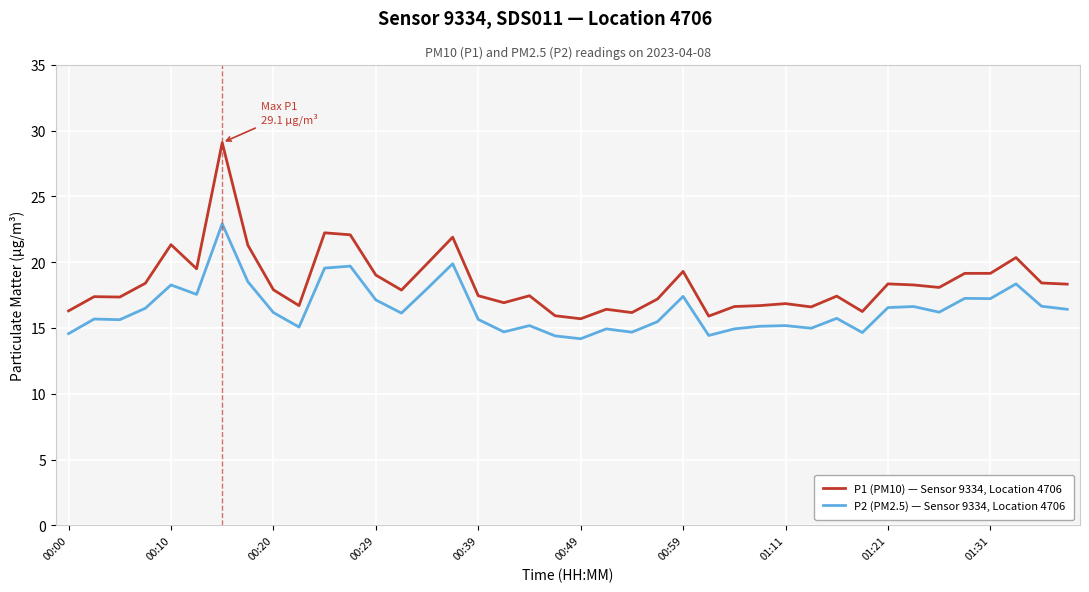

What is the difference between the maximum and minimum values in the P1 (PM10) — Sensor 9334, Location 4706 series?

13.4